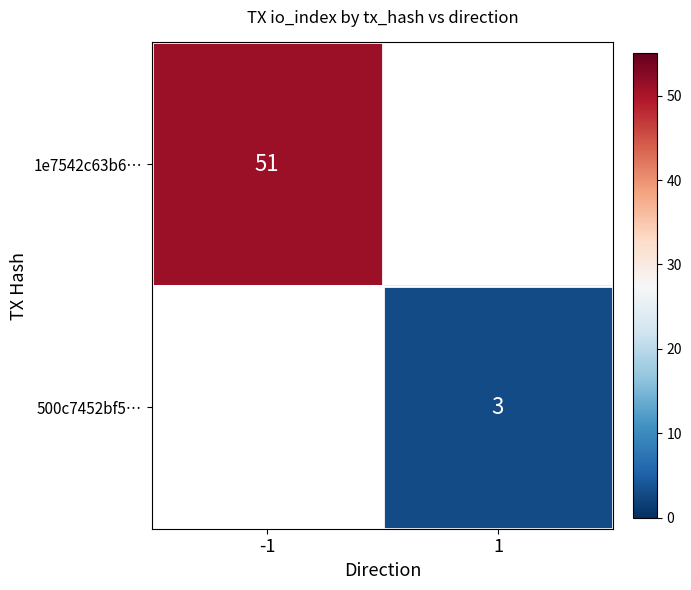

Is the value of 500c7452bf5… at 1 greater than the value of 1e7542c63b6… at -1?

No